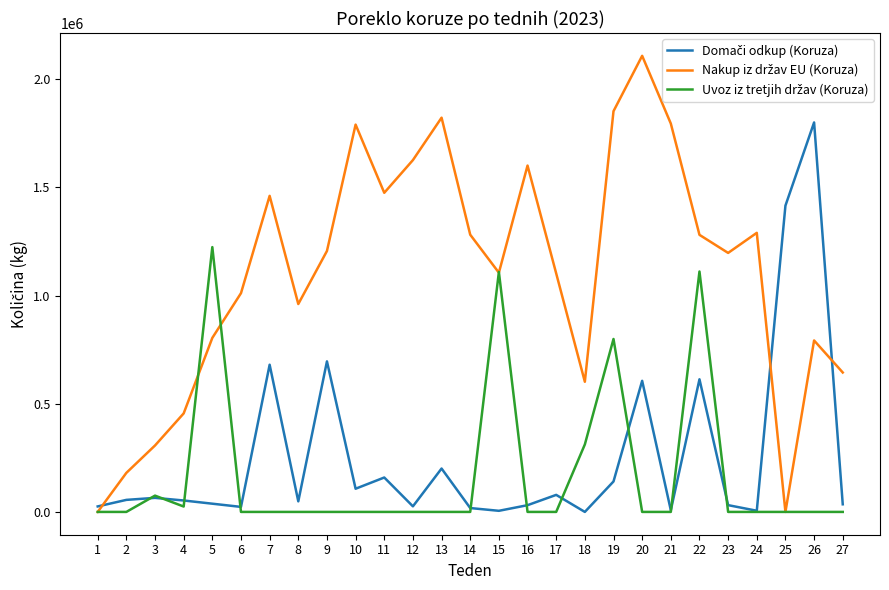

At which category is the sum across all series the highest?

22